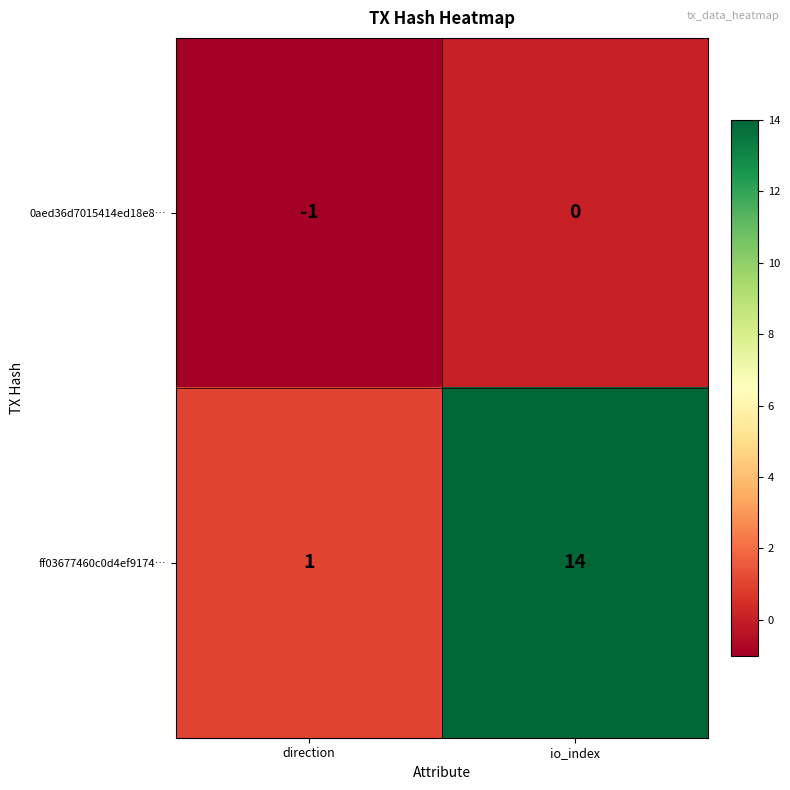

At direction, list the series in order from smallest to largest.

0aed36d7015414ed18e8…, ff03677460c0d4ef9174…